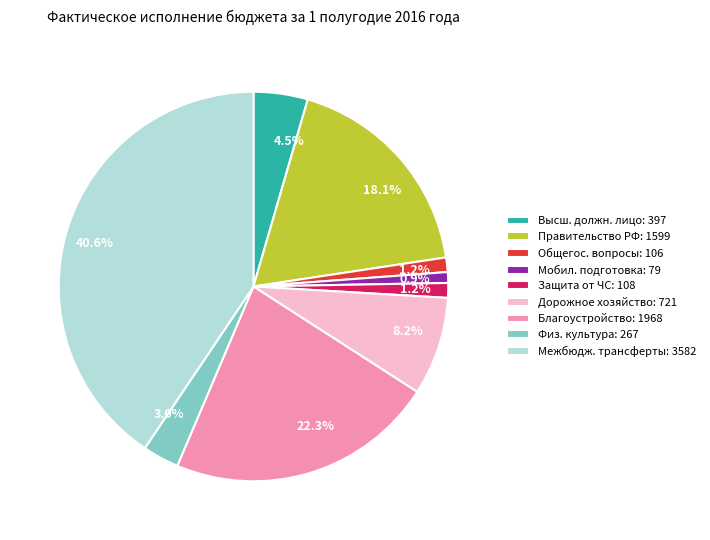

Does any single category account for the majority?

No